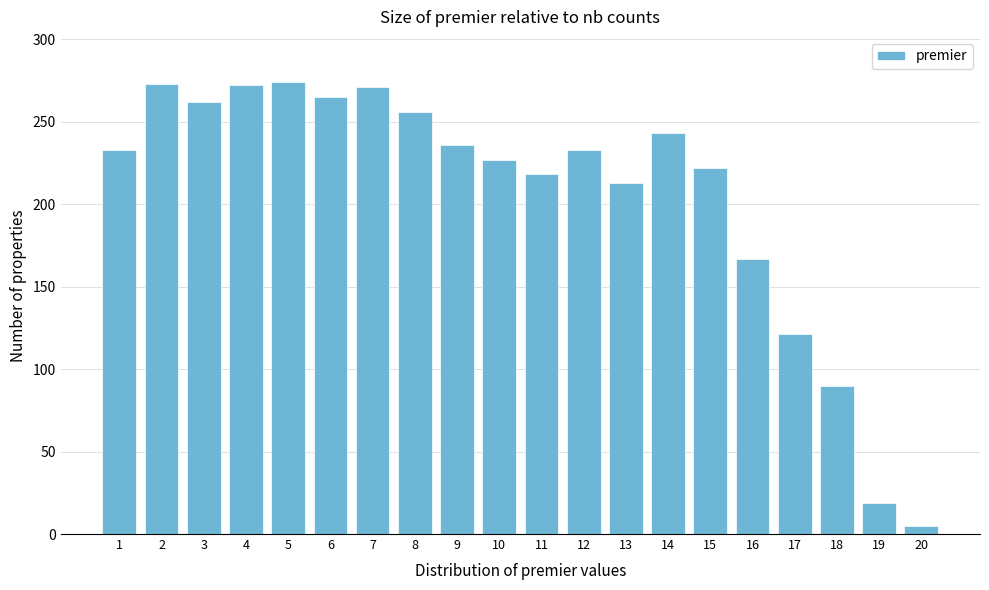

What is the average value?

205